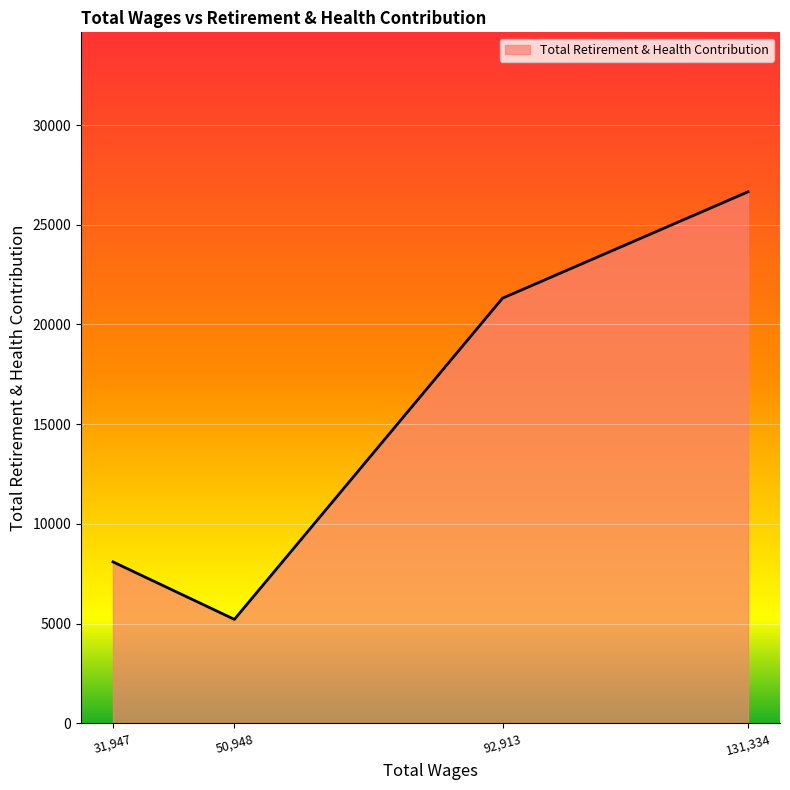

What is the change in value from 31,947 to 92,913?

+13221